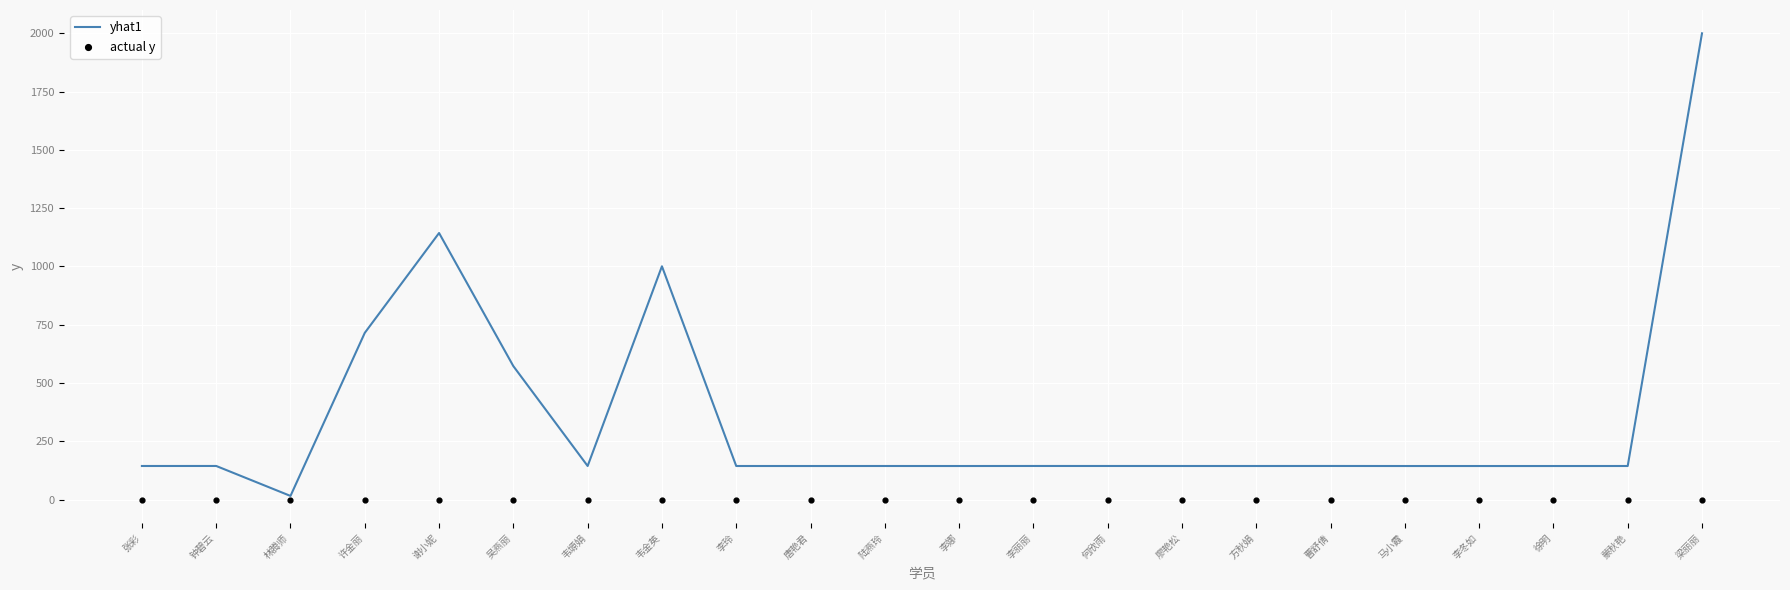

Which series contains the highest Y value?

yhat1